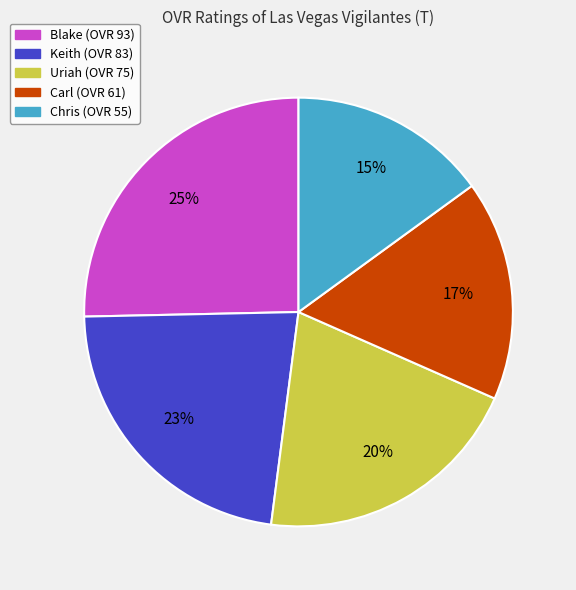

To the nearest percent, what is the average slice percentage?

20%